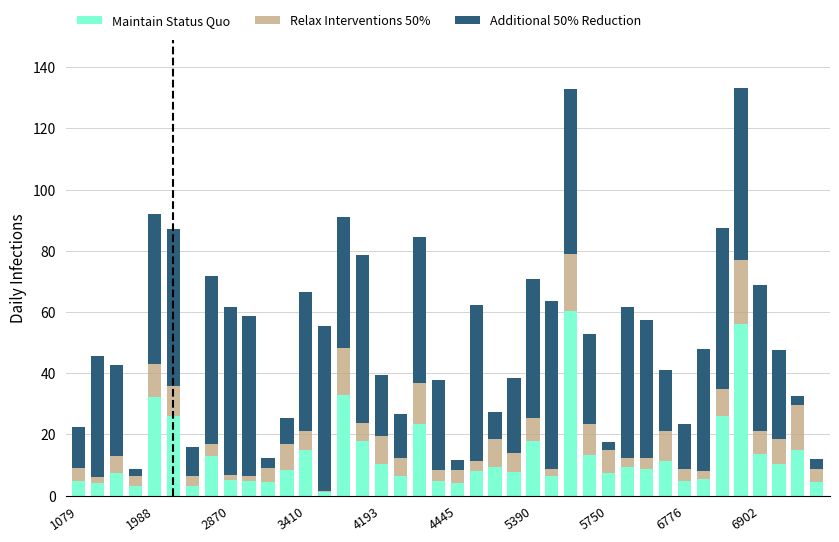

What is the maximum value for Maintain Status Quo?

60.4